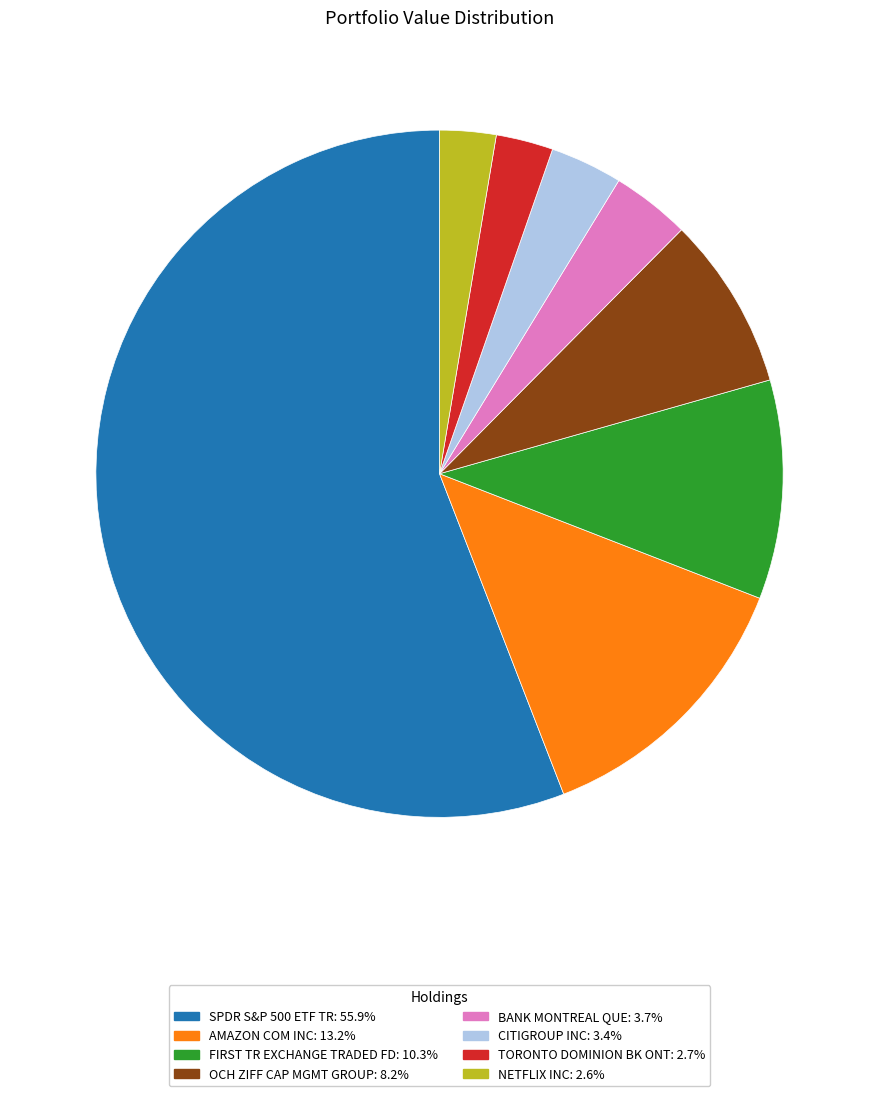

Which slice is the largest?

SPDR S&P 500 ETF TR